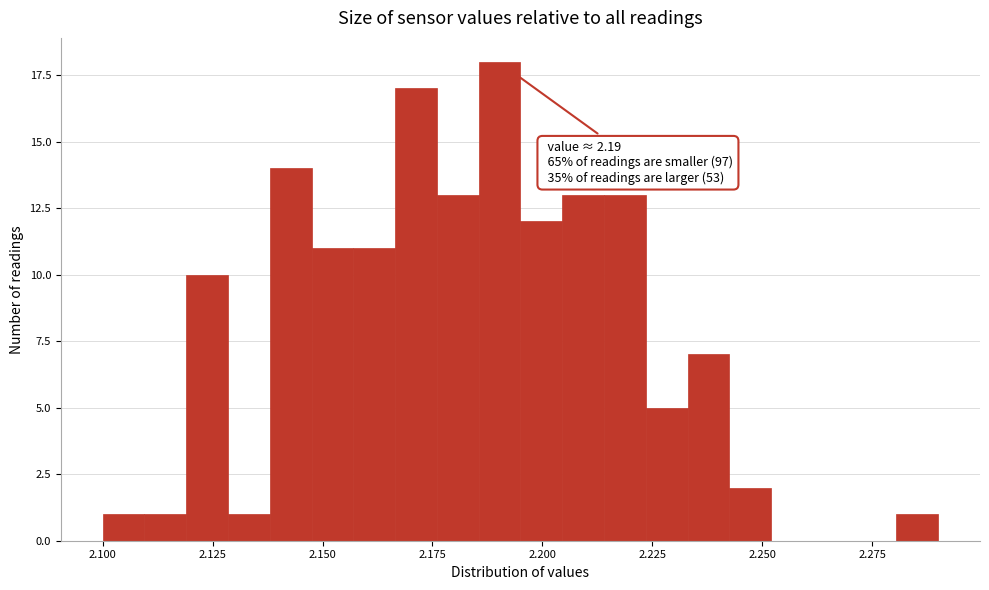

Read against the x-axis, roughly where is the centre of the tallest bar?

2.190